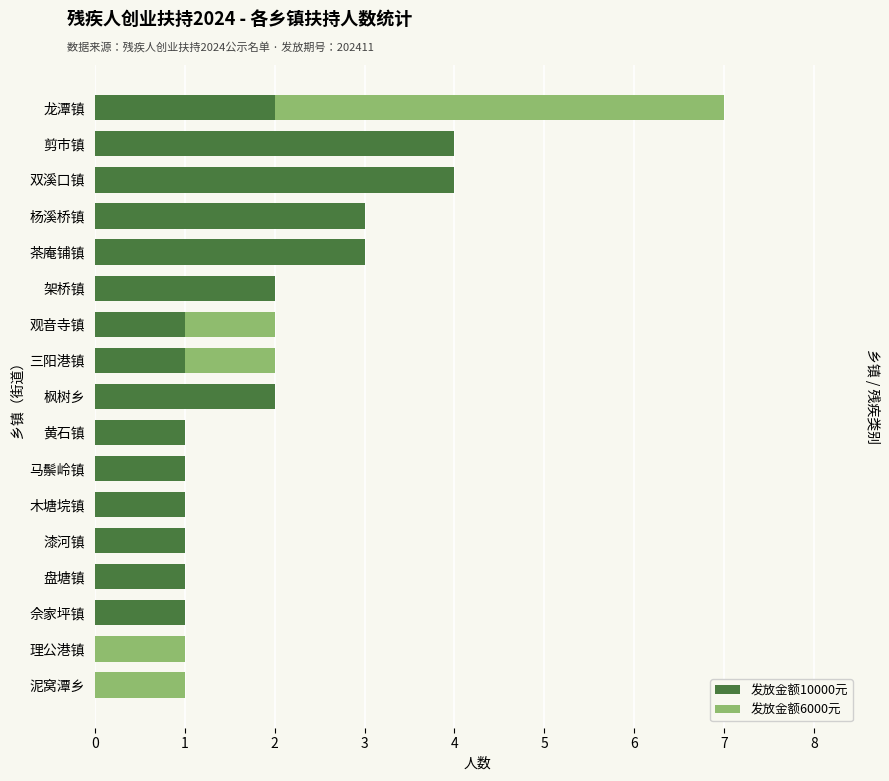

What is the difference between the maximum and second lowest values in the 发放金额6000元 series?

5